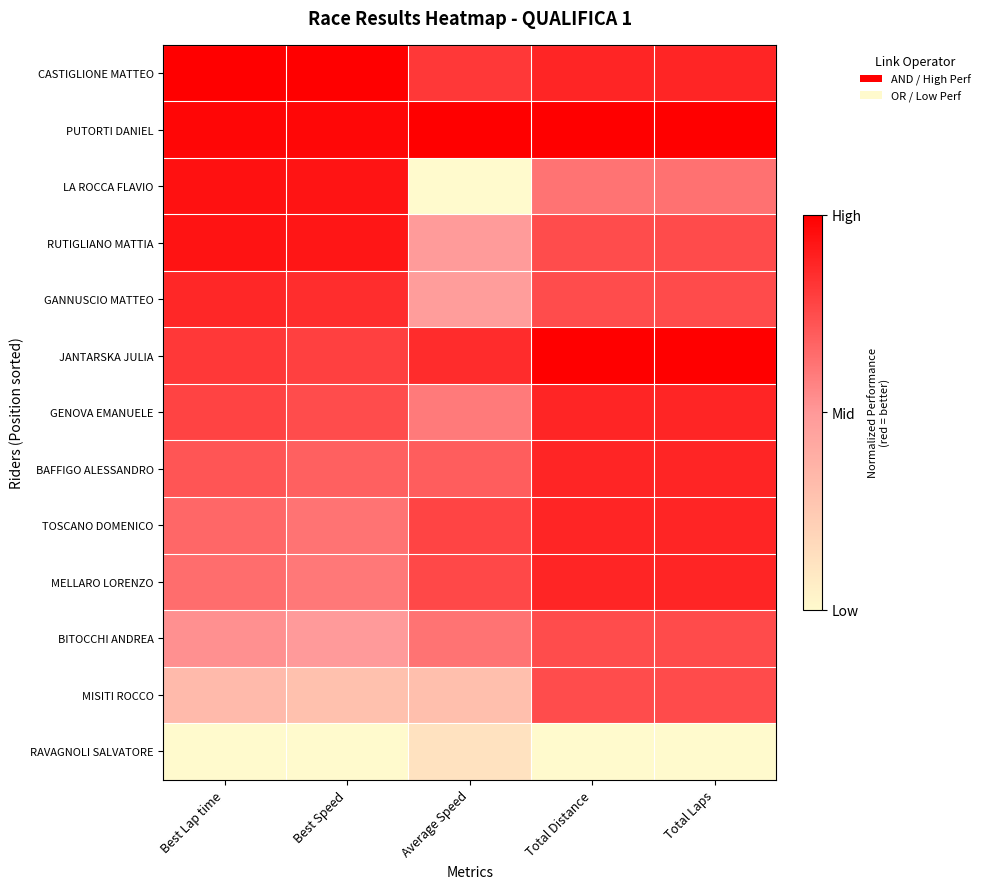

Which has a higher value, Average Speed or Total Laps?

Total Laps